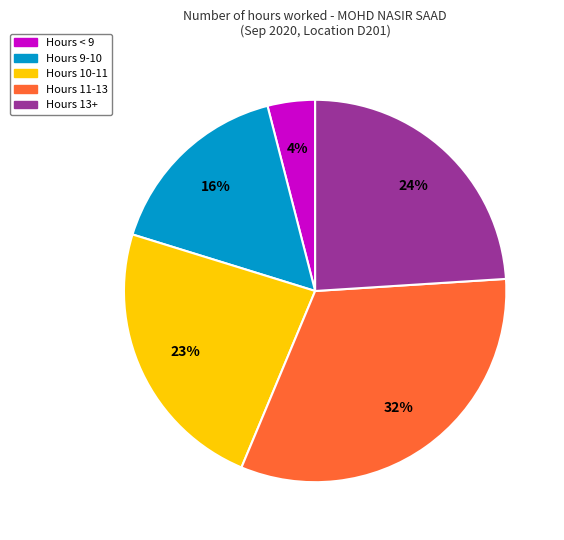

To the nearest percent, what is the average slice percentage?

20%